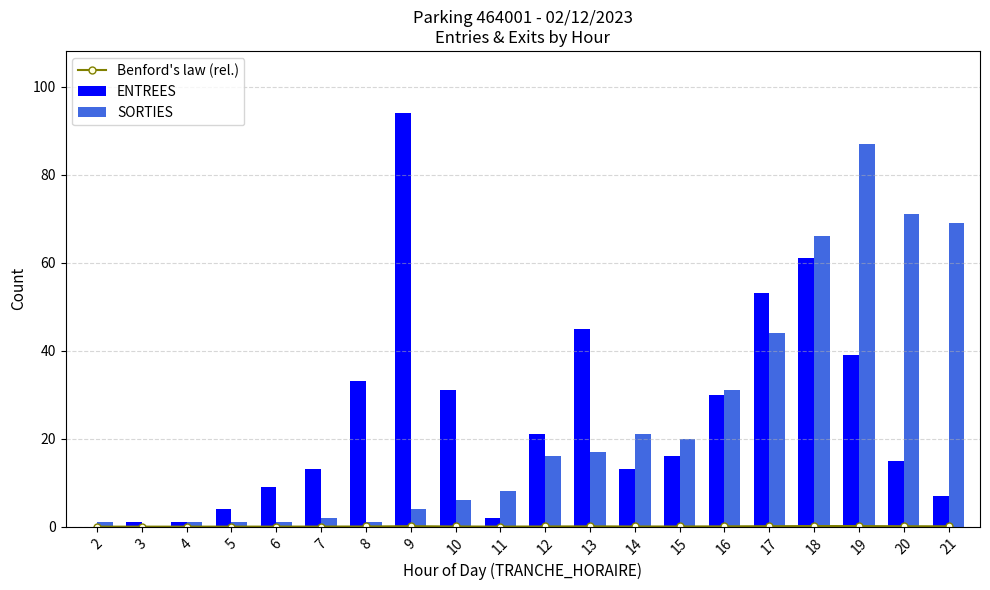

Reading left to right, transcribe all the data shown in this chart.

Benford's law (rel.): 2=0.0	3=0.0	4=0.0	5=0.0	6=0.0	7=0.0	8=0.0	9=0.1	10=0.0	11=0.0	12=0.0	13=0.1	14=0.0	15=0.0	16=0.1	17=0.1	18=0.1	19=0.1	20=0.1	21=0.1
ENTREES: 2=0.0	3=1.0	4=1.0	5=4.0	6=9.0	7=13.0	8=33.0	9=94.0	10=31.0	11=2.0	12=21.0	13=45.0	14=13.0	15=16.0	16=30.0	17=53.0	18=61.0	19=39.0	20=15.0	21=7.0
SORTIES: 2=1.0	3=0.0	4=1.0	5=1.0	6=1.0	7=2.0	8=1.0	9=4.0	10=6.0	11=8.0	12=16.0	13=17.0	14=21.0	15=20.0	16=31.0	17=44.0	18=66.0	19=87.0	20=71.0	21=69.0